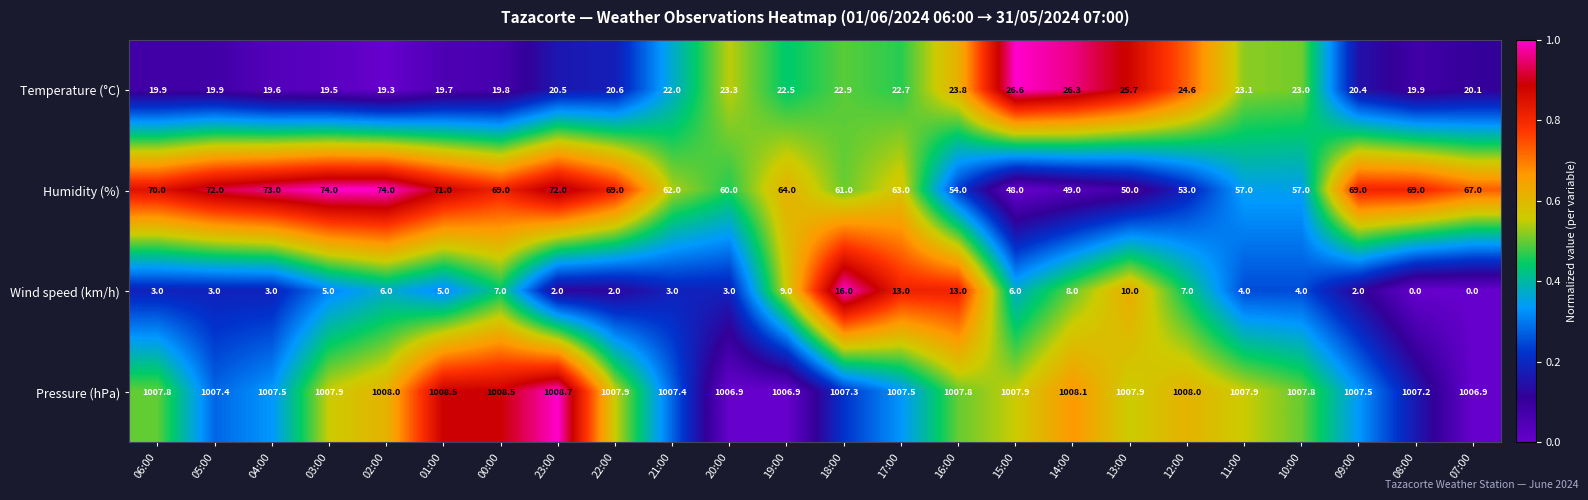

Rank the series at 22:00 from lowest to highest value.

Wind speed (km/h), Temperature (°C), Humidity (%), Pressure (hPa)